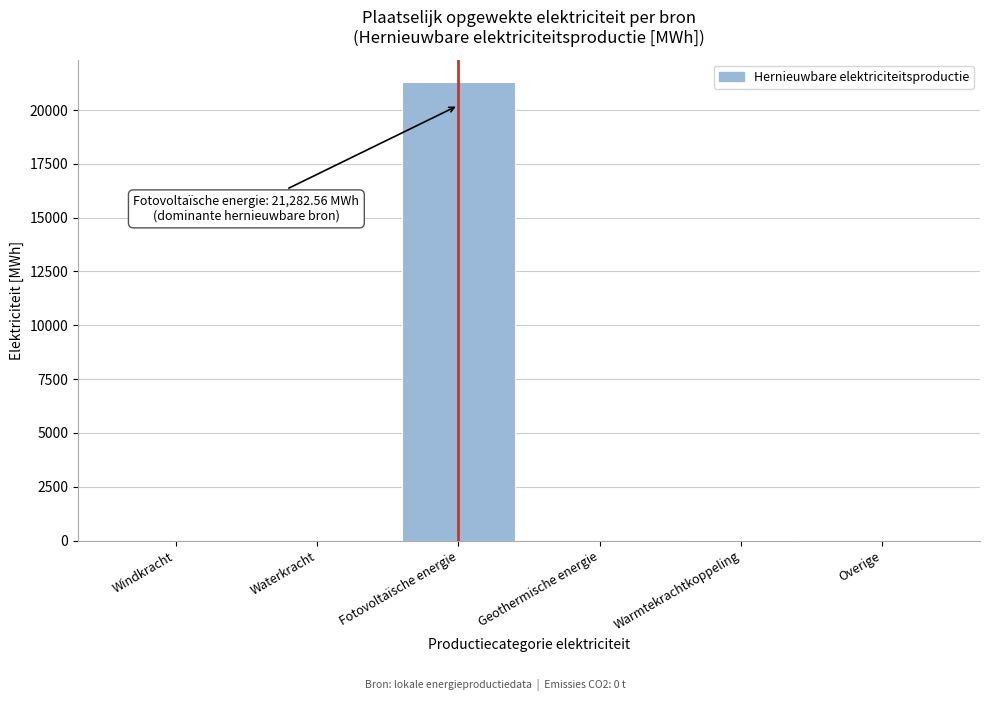

Between Fotovoltaïsche energie and Geothermische energie, which is larger?

Fotovoltaïsche energie